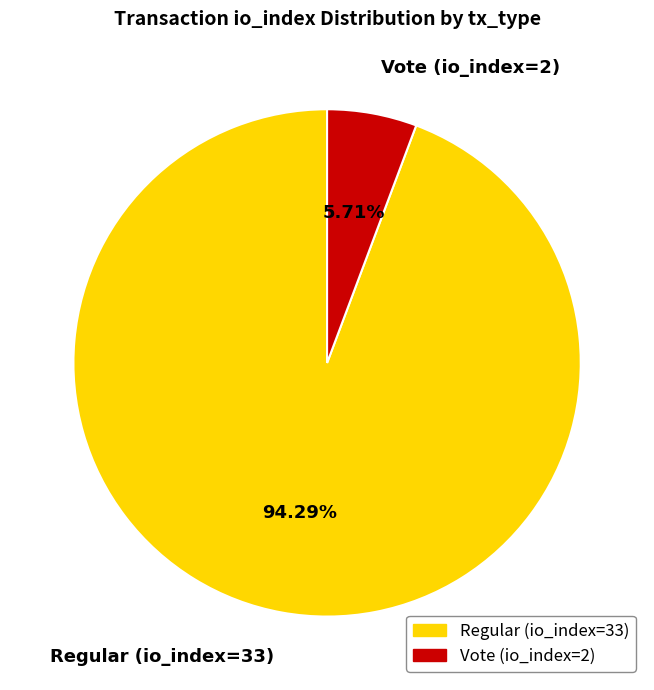

Is it true that Vote (io_index=2) is 19% of the pie?

False